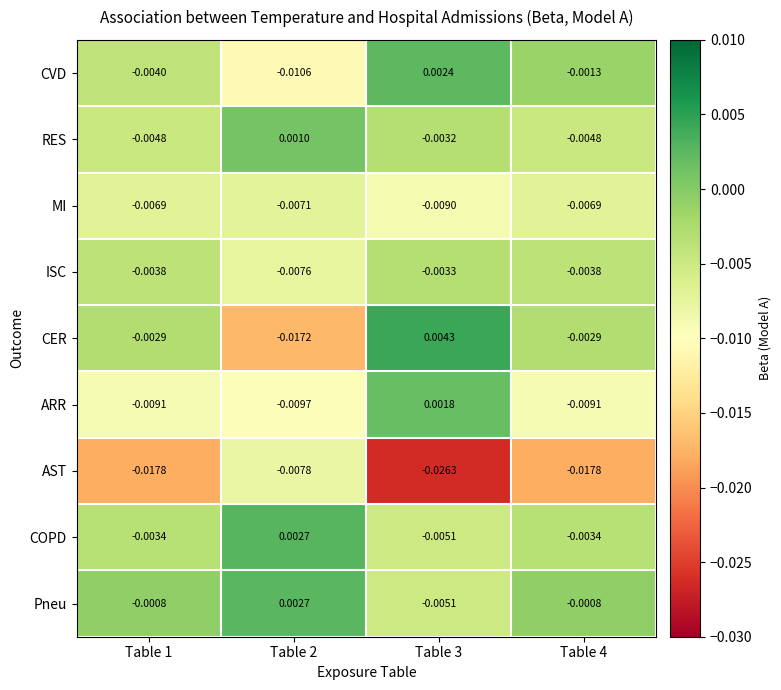

Which category has the highest value across all series?

Table 3